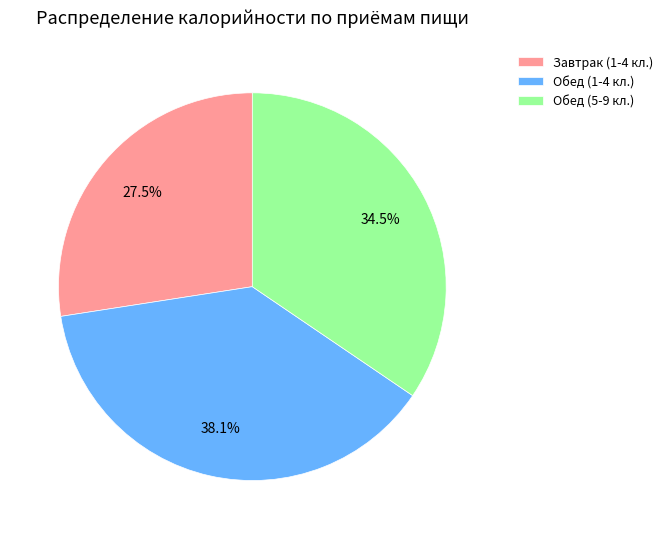

Is there a majority slice in this chart?

No